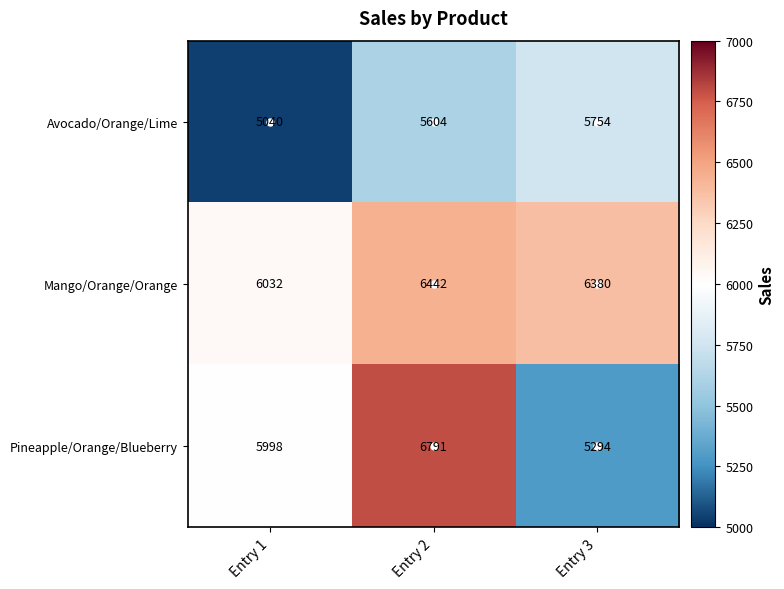

How many categories are shown in the chart?

3